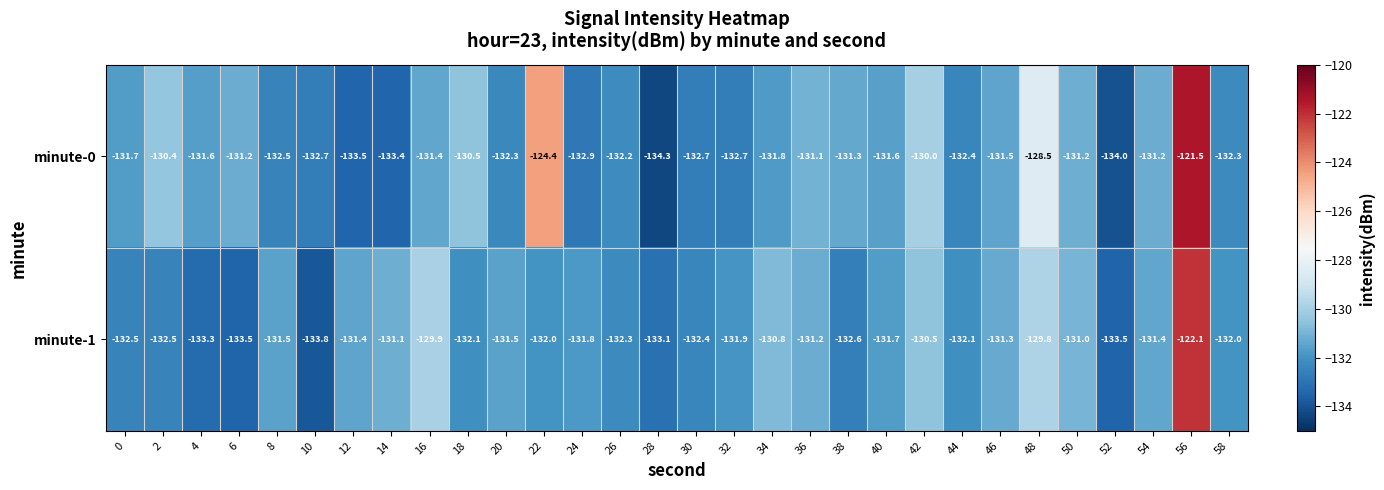

What is the total value across all series at 10?

-266.5